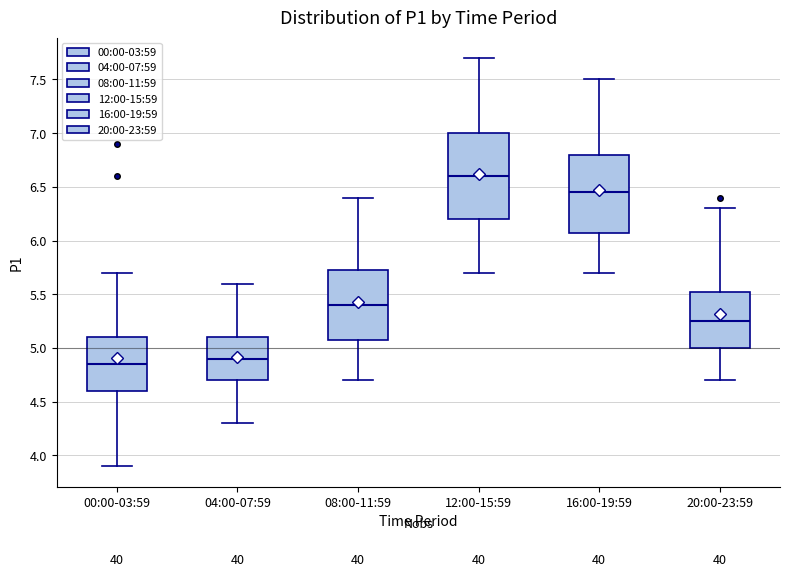

Where is the lower edge of the box for 16:00-19:59 on the y-axis? The values are not printed on the chart, so give them approximately, as read against the axis.

6.10